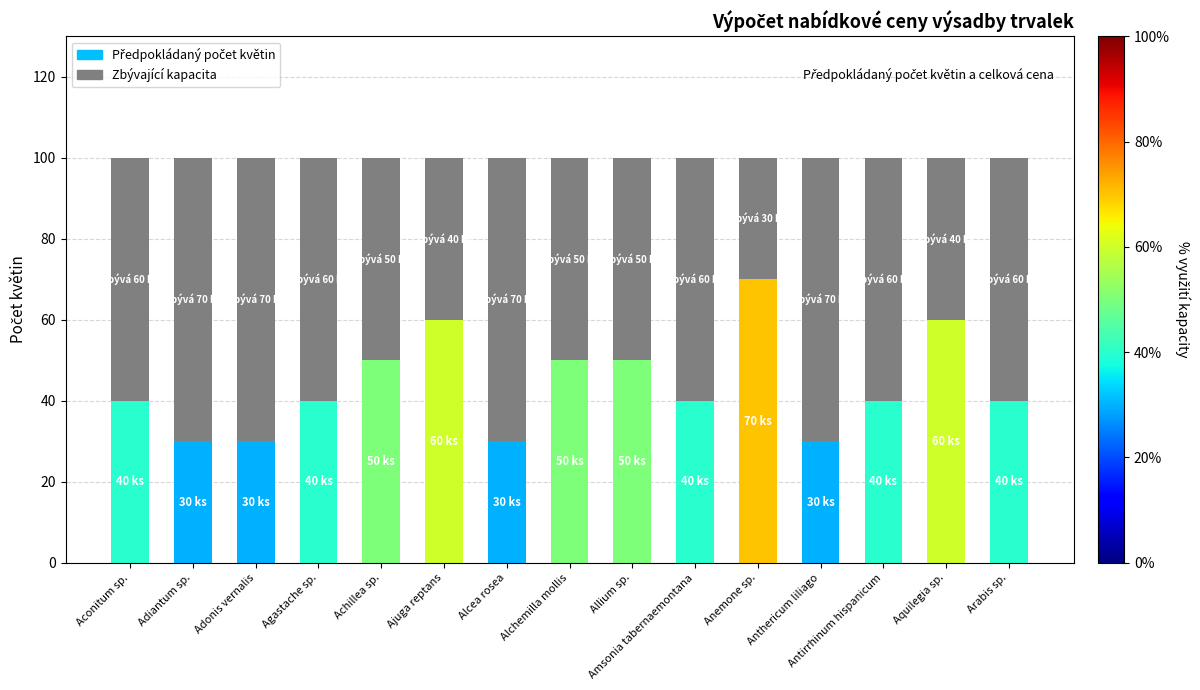

At which label is Předpokládaný počet květin closest to 50?

Achillea sp.